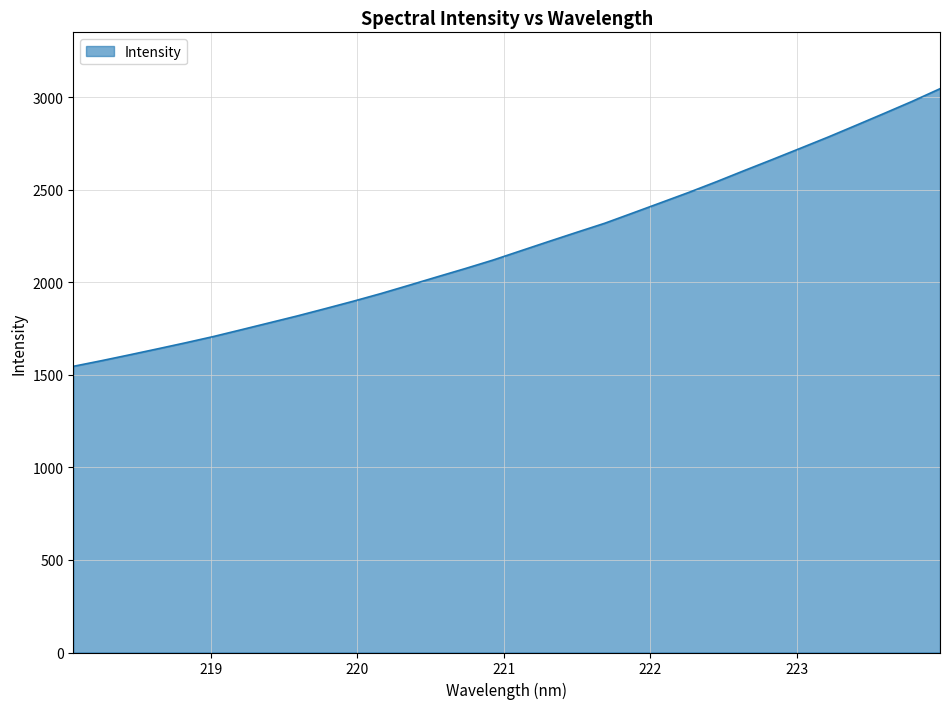

What is the greatest value displayed?

3047.1